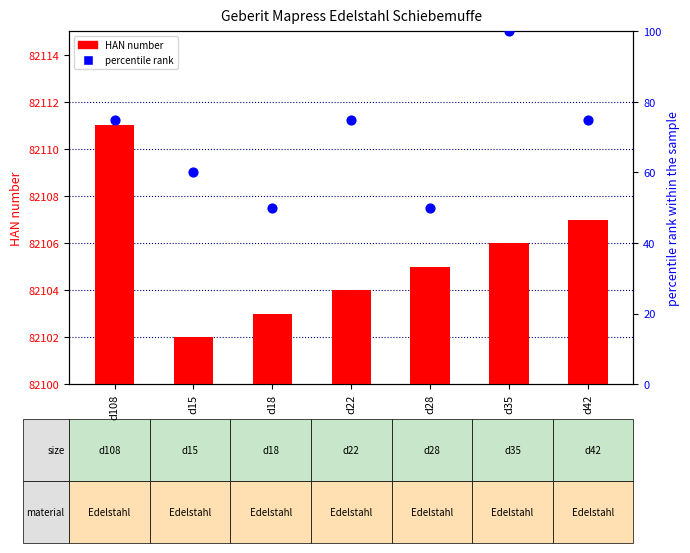

Which series has the widest spread of Y values?

percentile rank